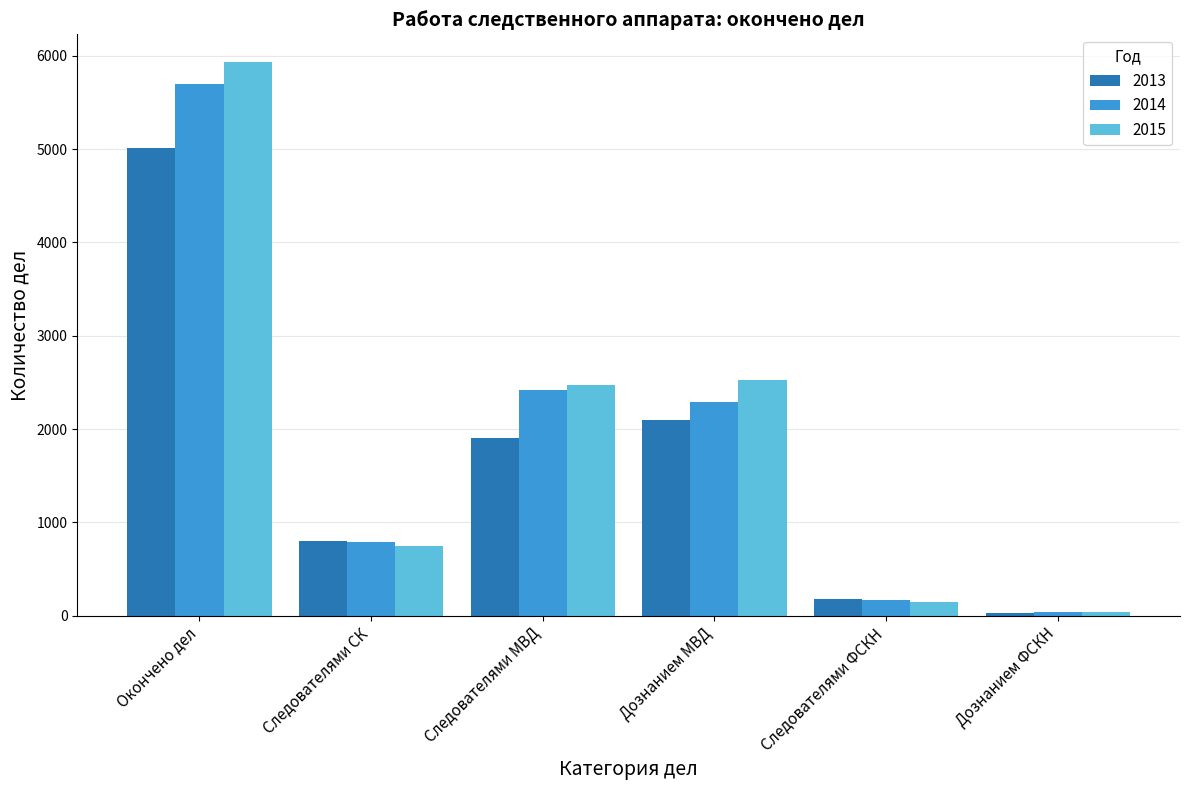

Which category has the lowest value in the 2013 series?

Дознанием ФСКН